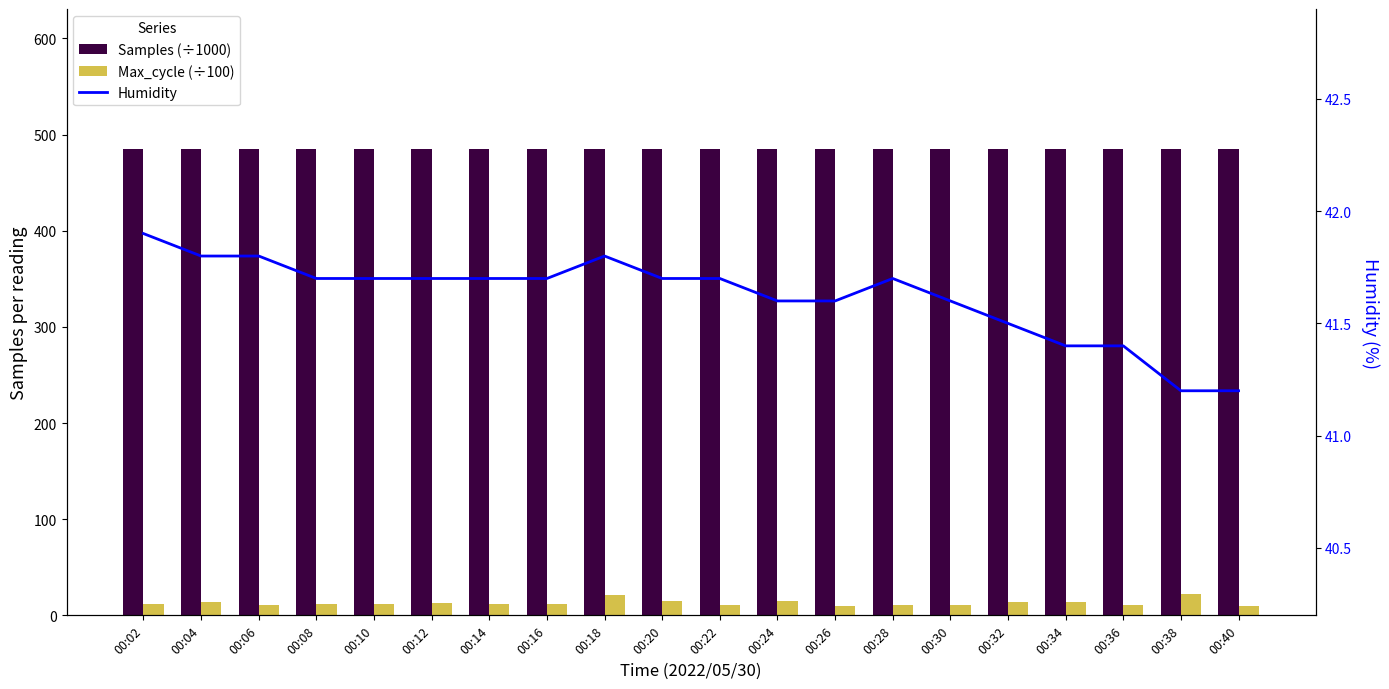

At which label does Humidity reach its minimum?

00:38